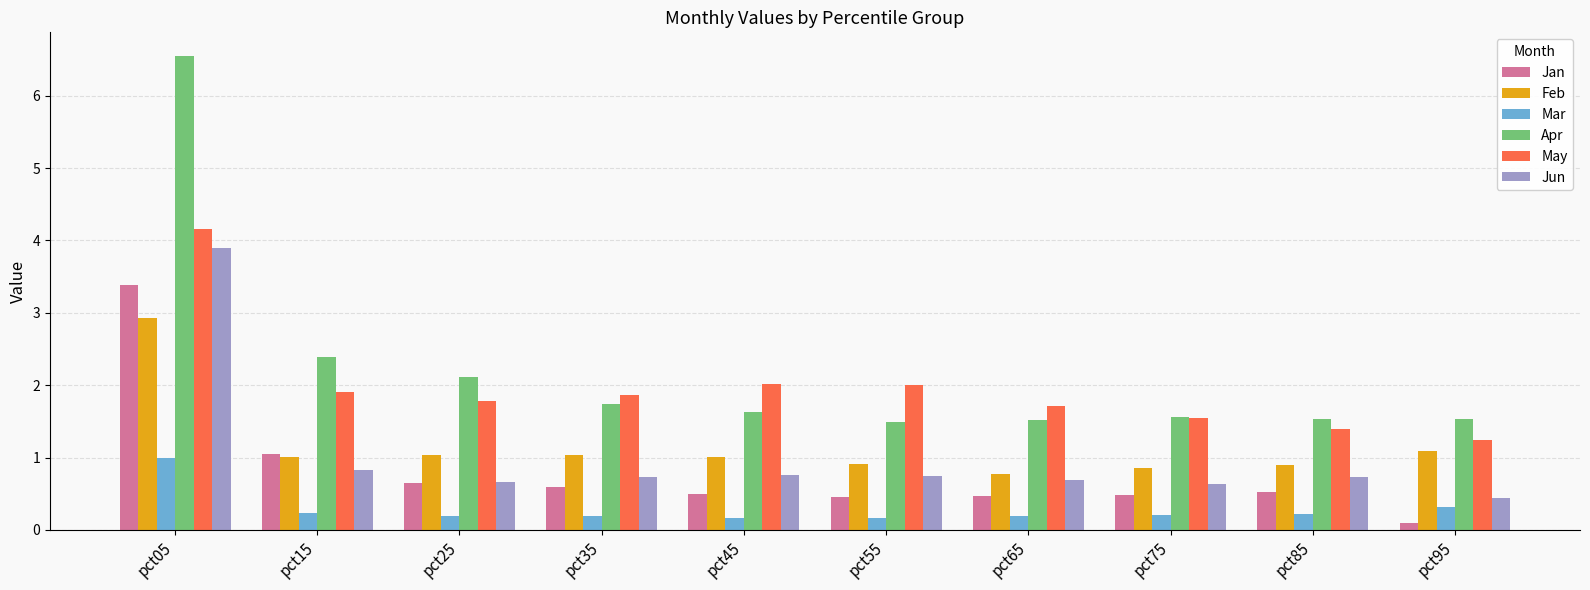

How many bars are there in each group?

6